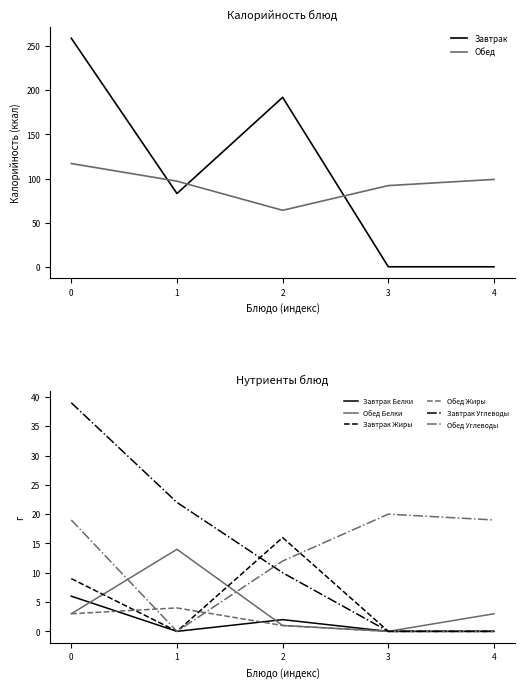

How many data points in Завтрак are above 83?

2